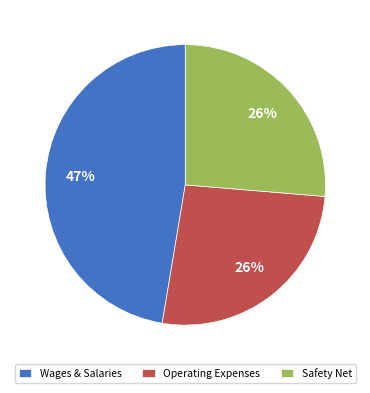

To the nearest percent, what is the difference between the largest and smallest slice percentages?

21%